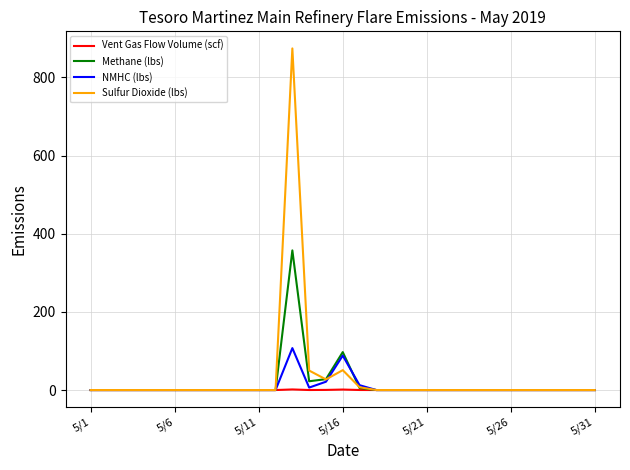

What is the maximum value for Sulfur Dioxide (lbs)?

874.3